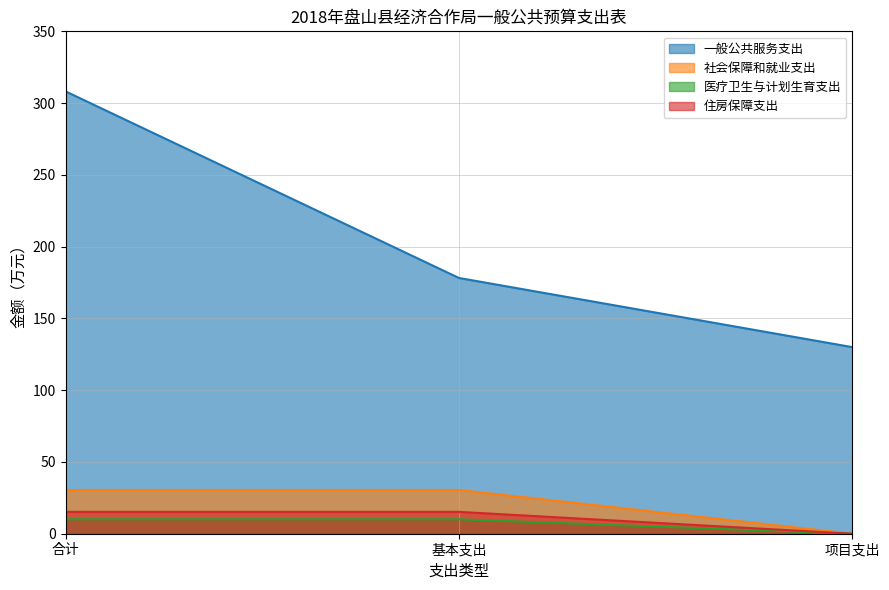

The 一般公共服务支出 series shows 178.2 at 基本支出. True or false?

True